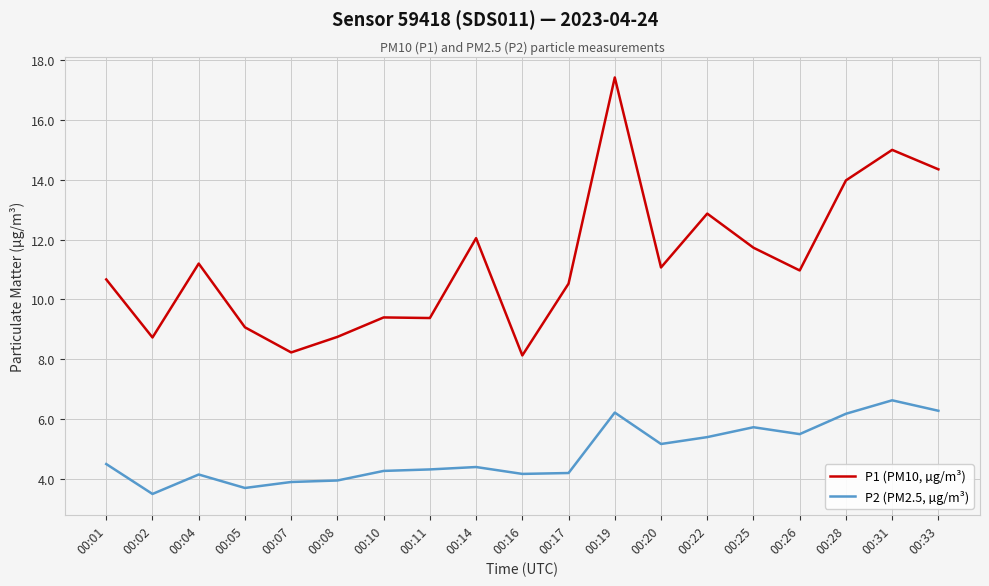

What is the difference between the second highest and second lowest values in the P1 (PM10, µg/m³) series?

6.8